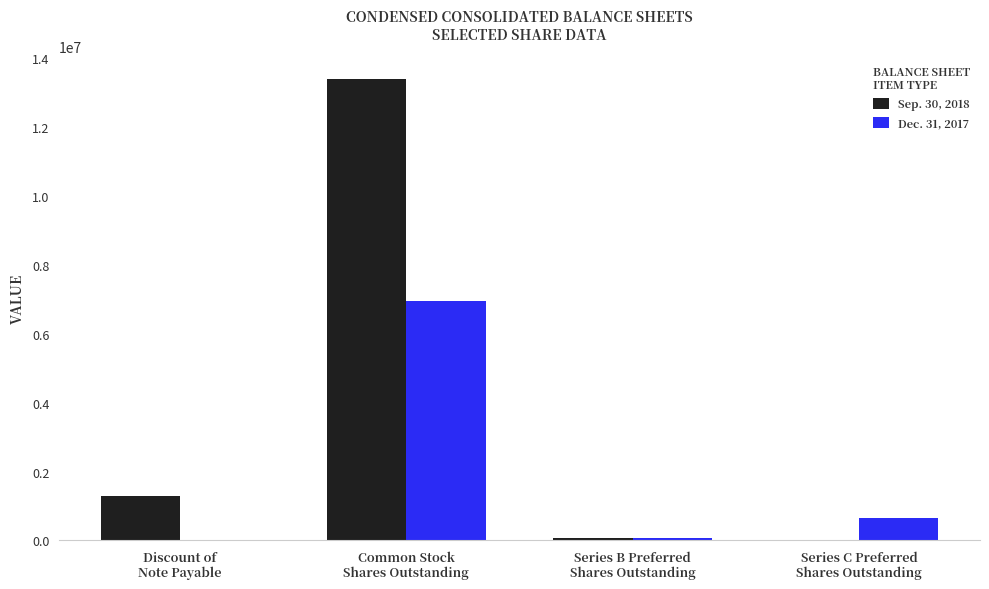

Which series has the largest total across all categories?

Sep. 30, 2018